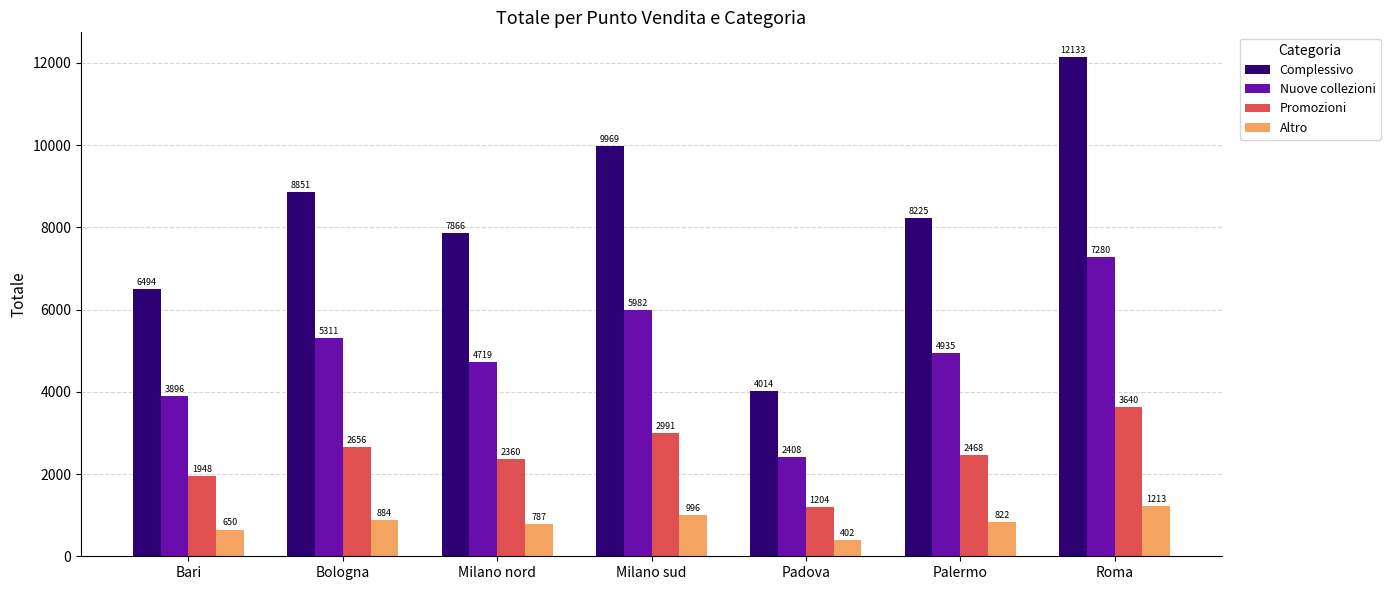

How many series are shown in this chart?

4